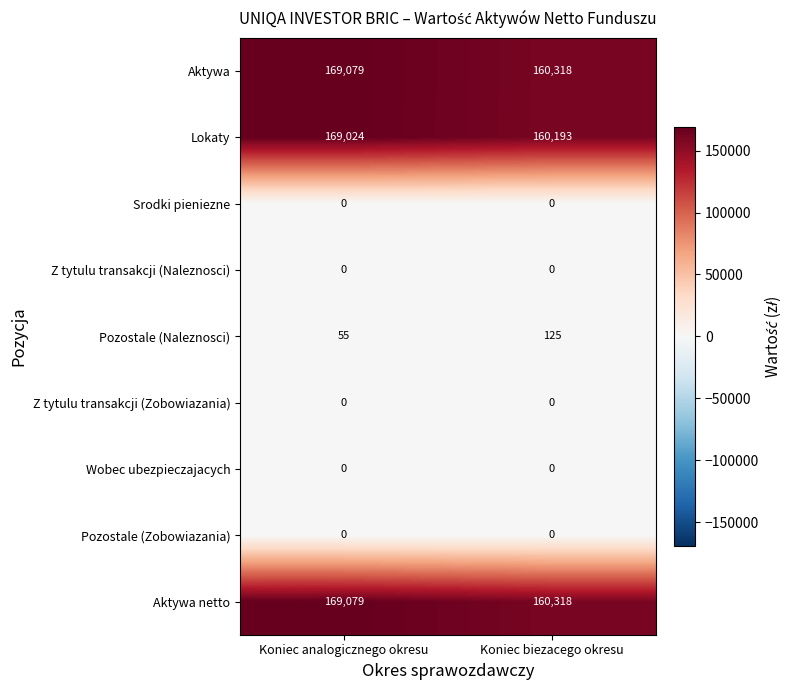

How many series are shown in this chart?

9